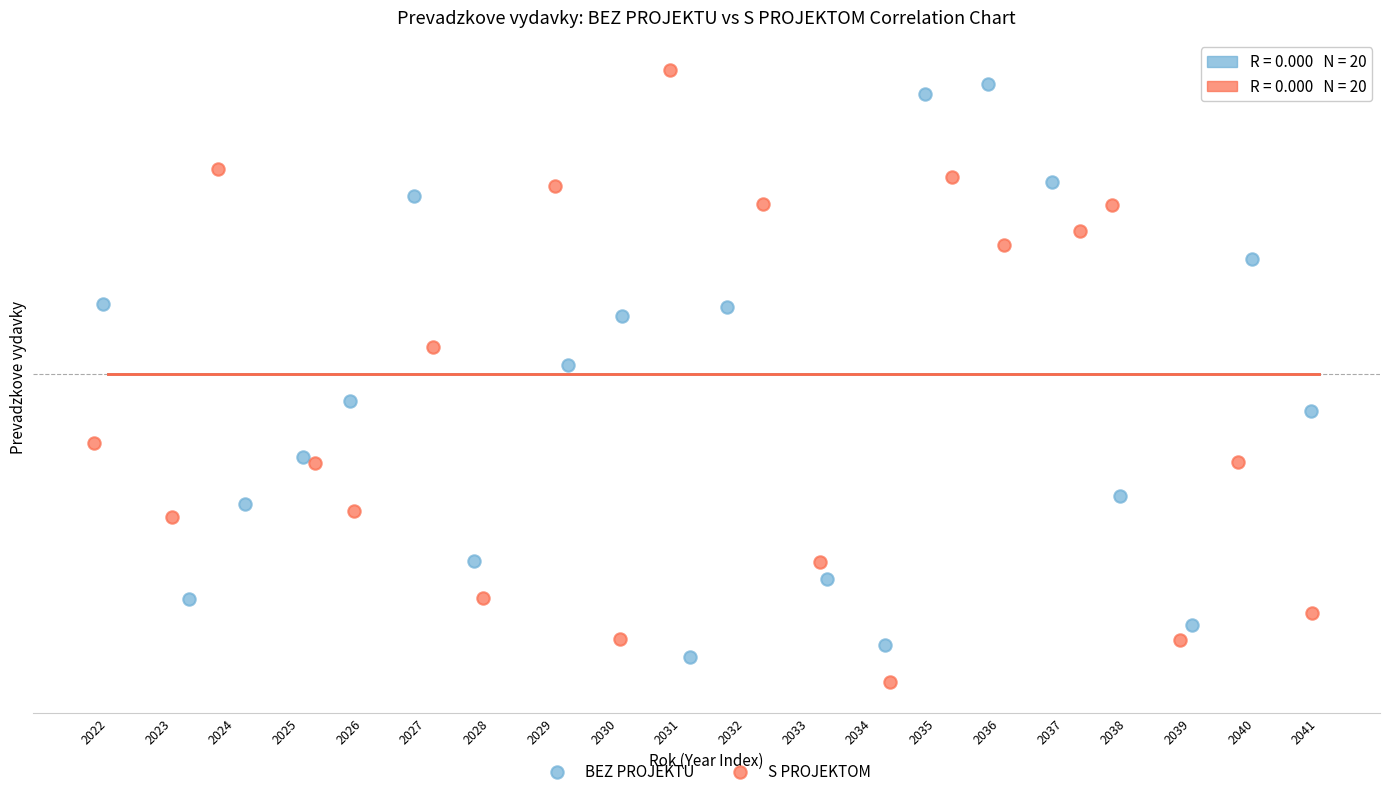

What are all the series names shown in the legend?

BEZ PROJEKTU, S PROJEKTOM